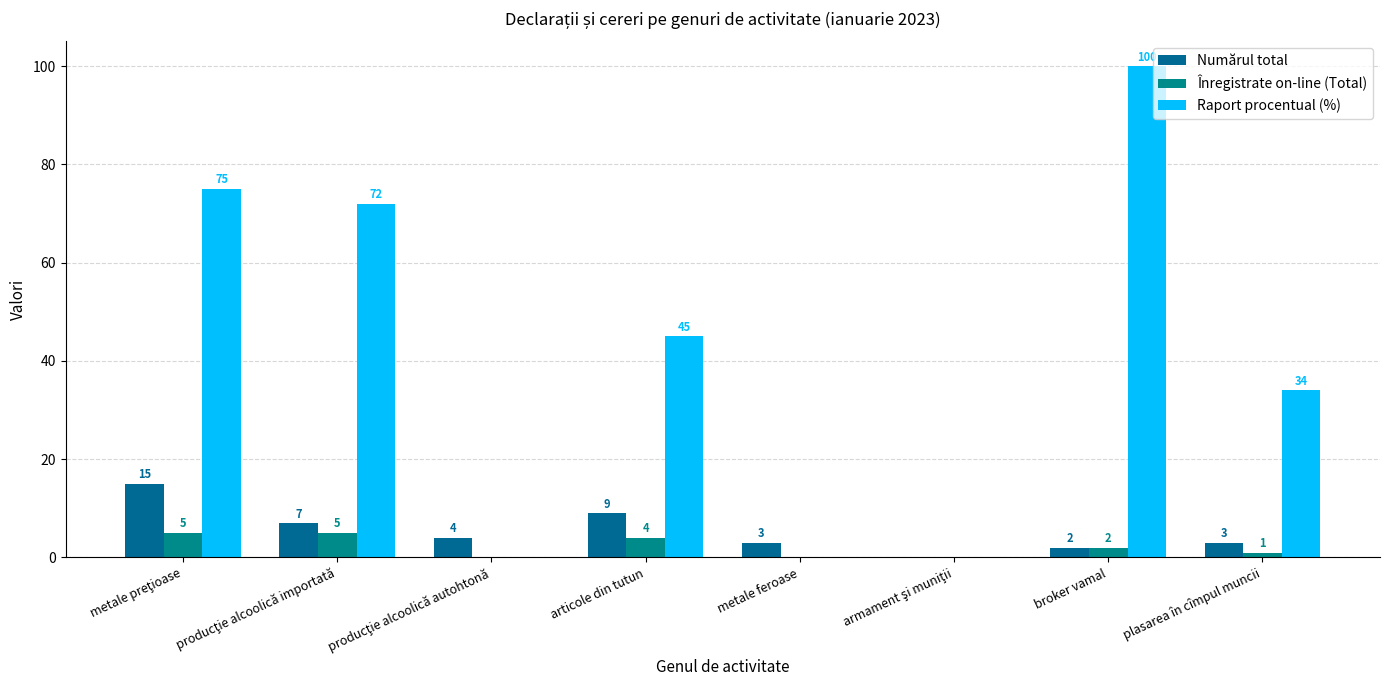

What is the maximum value shown in the chart?

100